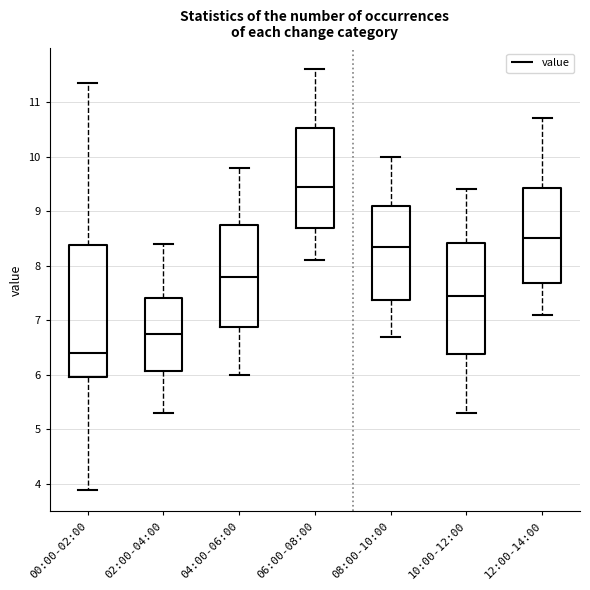

Which box's median line is the highest?

06:00-08:00